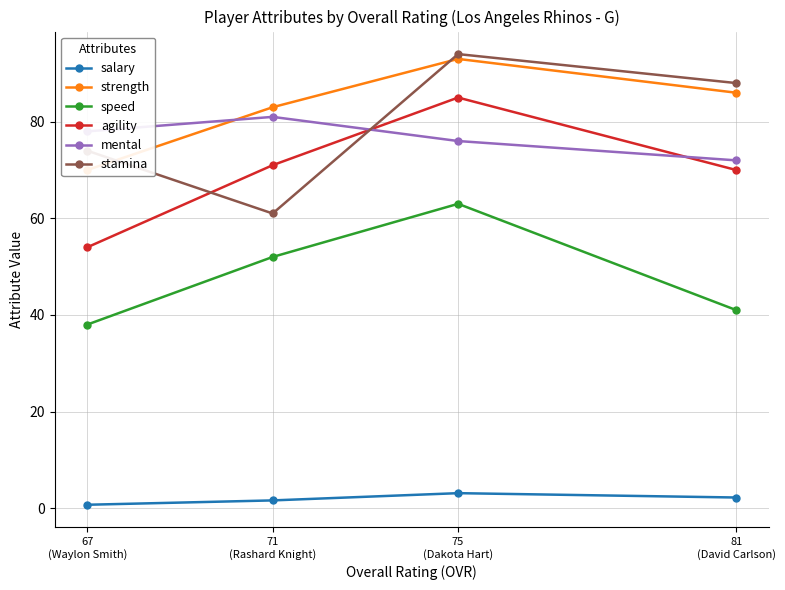

Which category has the highest value across all series?

75
(Dakota Hart)